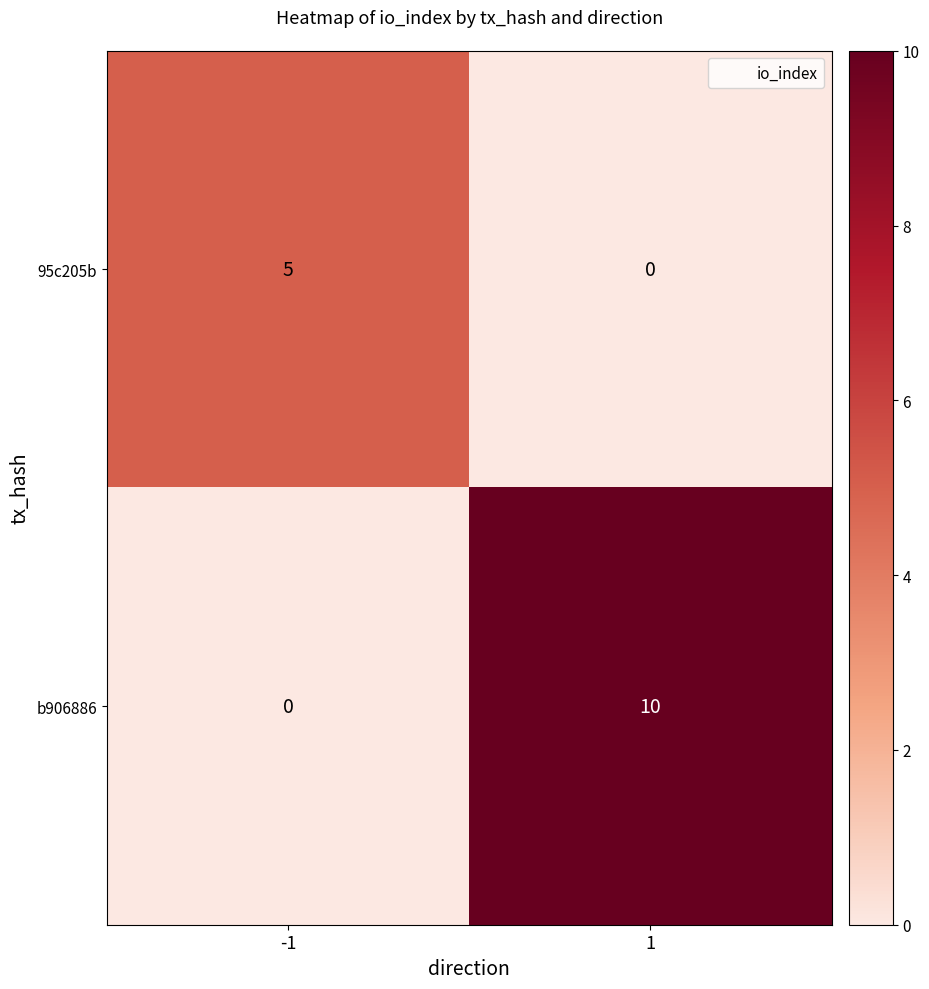

True or false: 95c205b has a value of 3 at 1.

False